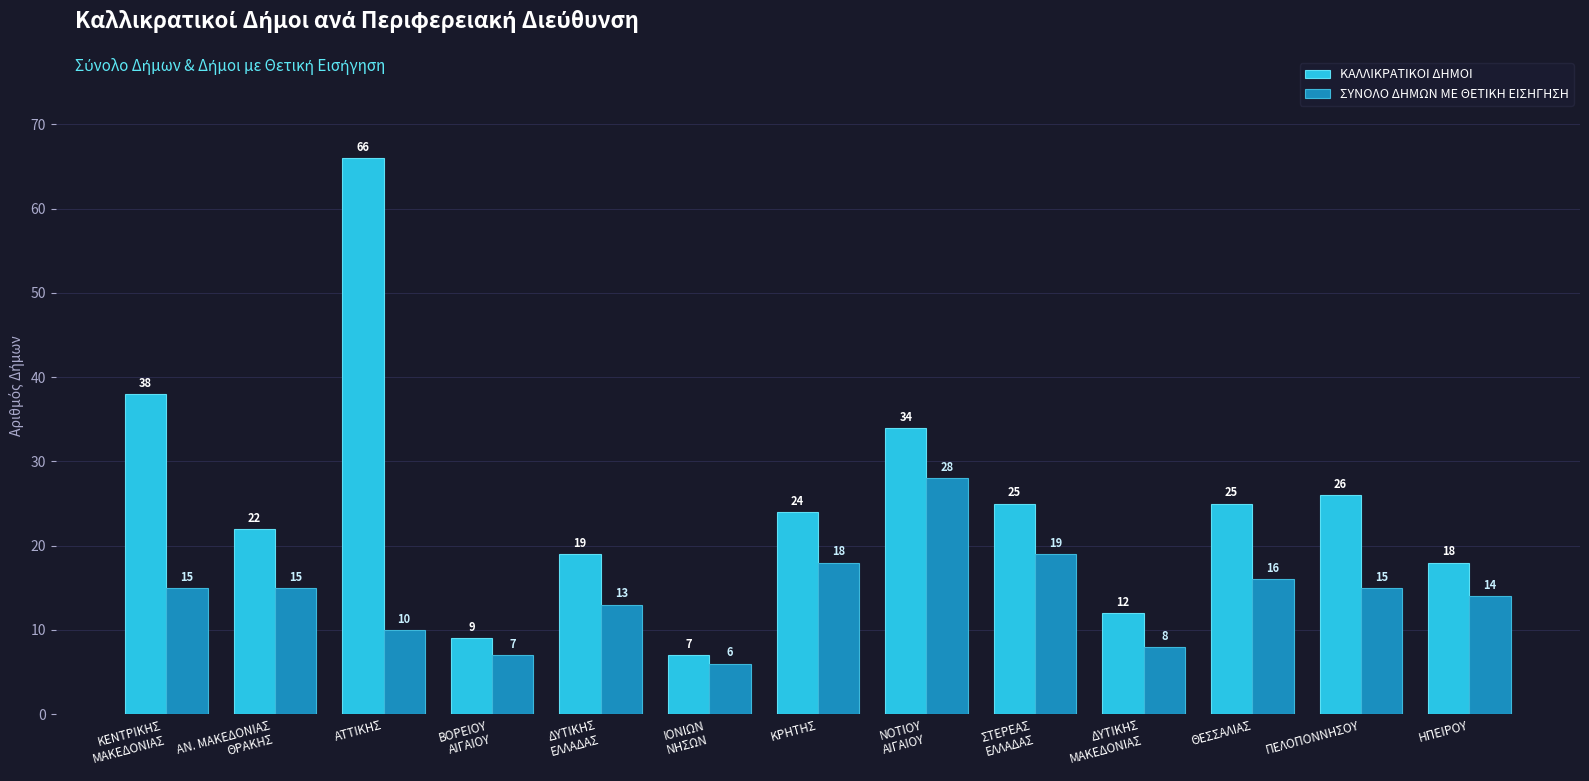

Reading left to right, extract all data points from this chart.

ΚΑΛΛΙΚΡΑΤΙΚΟΙ ΔΗΜΟΙ: ΚΕΝΤΡΙΚΗΣ
ΜΑΚΕΔΟΝΙΑΣ=38	ΑΝ. ΜΑΚΕΔΟΝΙΑΣ
ΘΡΑΚΗΣ=22	ΑΤΤΙΚΗΣ=66	ΒΟΡΕΙΟΥ
ΑΙΓΑΙΟΥ=9	ΔΥΤΙΚΗΣ
ΕΛΛΑΔΑΣ=19	ΙΟΝΙΩΝ
ΝΗΣΩΝ=7	ΚΡΗΤΗΣ=24	ΝΟΤΙΟΥ
ΑΙΓΑΙΟΥ=34	ΣΤΕΡΕΑΣ
ΕΛΛΑΔΑΣ=25	ΔΥΤΙΚΗΣ
ΜΑΚΕΔΟΝΙΑΣ=12	ΘΕΣΣΑΛΙΑΣ=25	ΠΕΛΟΠΟΝΝΗΣΟΥ=26	ΗΠΕΙΡΟΥ=18
ΣΥΝΟΛΟ ΔΗΜΩΝ ΜΕ ΘΕΤΙΚΗ ΕΙΣΗΓΗΣΗ: ΚΕΝΤΡΙΚΗΣ
ΜΑΚΕΔΟΝΙΑΣ=15	ΑΝ. ΜΑΚΕΔΟΝΙΑΣ
ΘΡΑΚΗΣ=15	ΑΤΤΙΚΗΣ=10	ΒΟΡΕΙΟΥ
ΑΙΓΑΙΟΥ=7	ΔΥΤΙΚΗΣ
ΕΛΛΑΔΑΣ=13	ΙΟΝΙΩΝ
ΝΗΣΩΝ=6	ΚΡΗΤΗΣ=18	ΝΟΤΙΟΥ
ΑΙΓΑΙΟΥ=28	ΣΤΕΡΕΑΣ
ΕΛΛΑΔΑΣ=19	ΔΥΤΙΚΗΣ
ΜΑΚΕΔΟΝΙΑΣ=8	ΘΕΣΣΑΛΙΑΣ=16	ΠΕΛΟΠΟΝΝΗΣΟΥ=15	ΗΠΕΙΡΟΥ=14